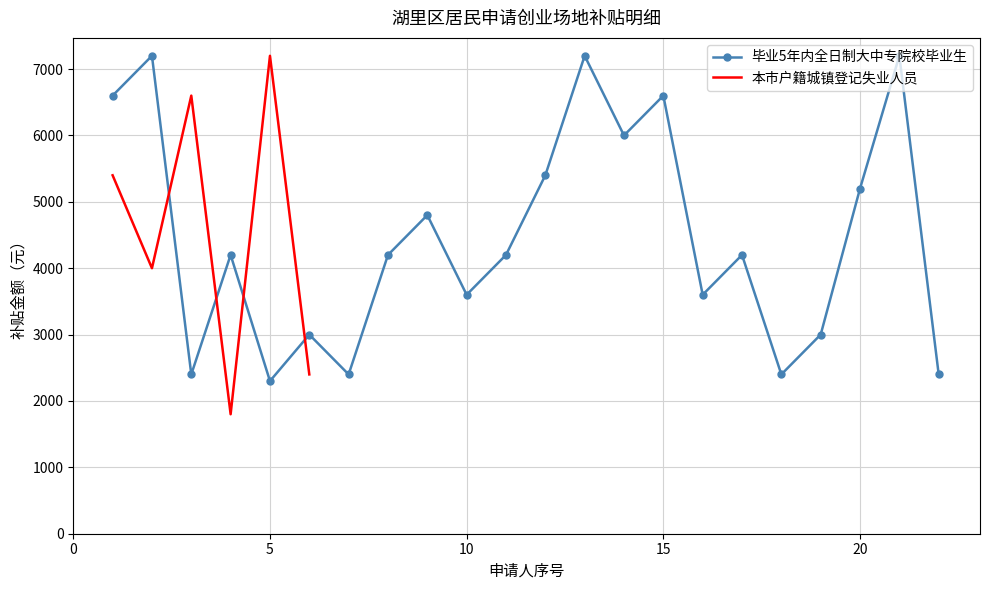

In 毕业5年内全日制大中专院校毕业生, how many points are lower than both neighbors (excluding endpoints)?

7